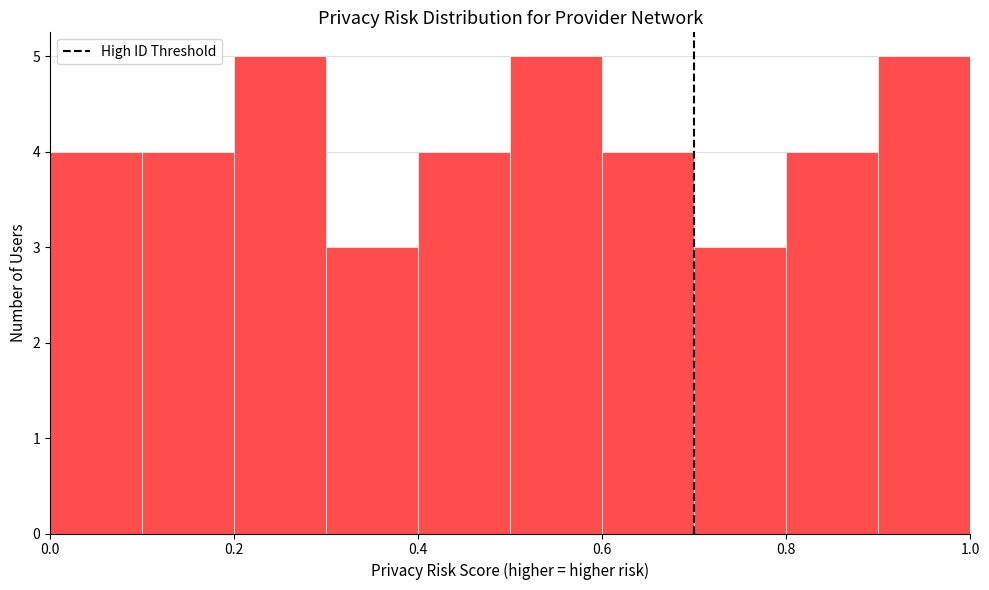

Reading left to right, list every bar in this chart as the range it spans on the x-axis followed by its height. The values are not printed on the chart, so give them approximately, as read against the axis.

0.0 to 0.1: 4
0.1 to 0.2: 4
0.2 to 0.3: 5
0.3 to 0.4: 3
0.4 to 0.5: 4
0.5 to 0.6: 5
0.6 to 0.7: 4
0.7 to 0.8: 3
0.8 to 0.9: 4
0.9 to 1.0: 5